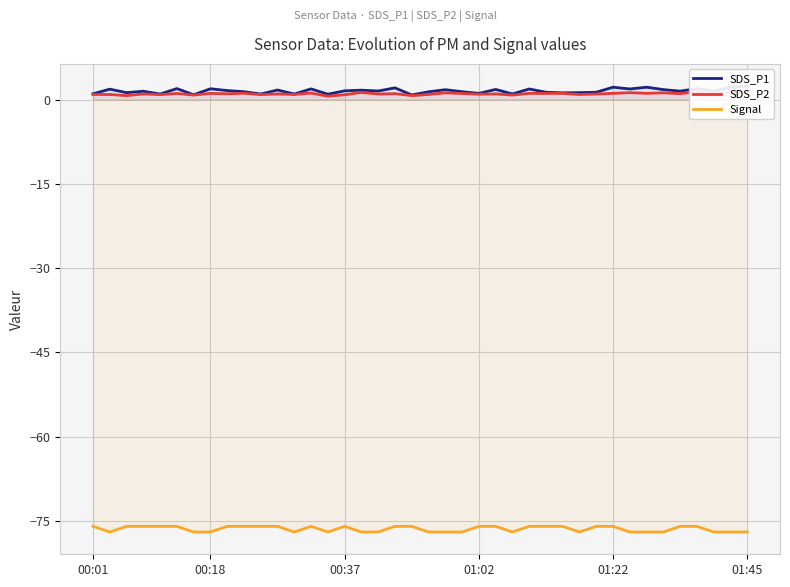

Which series has the widest spread of values?

SDS_P1